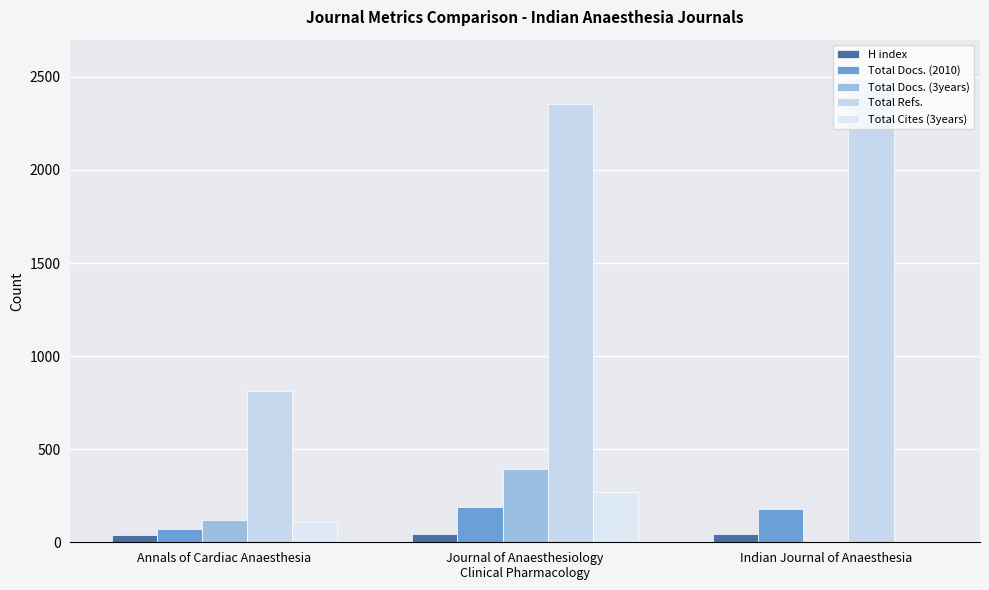

Count the H index values in the range 37 to 44.

3